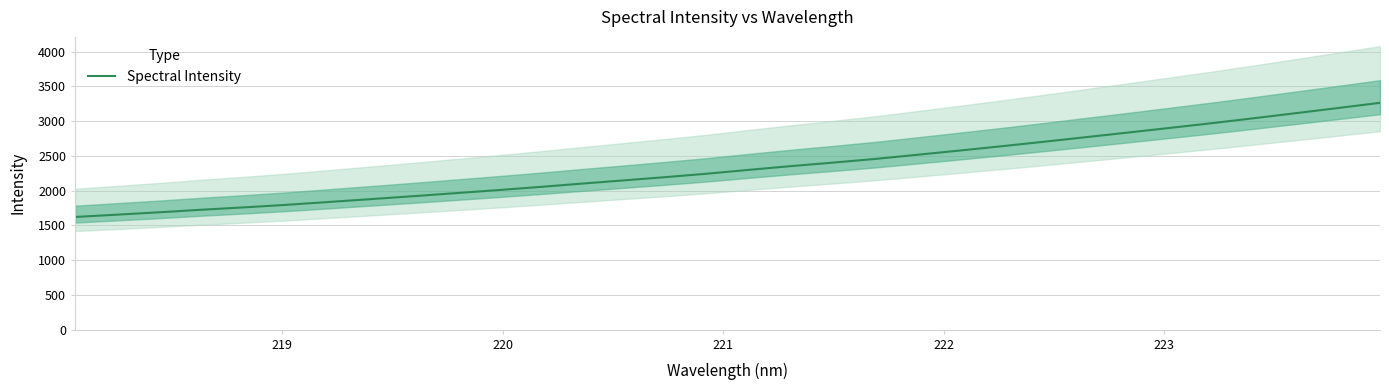

What is the minimum value for Spectral Intensity?

1620.7